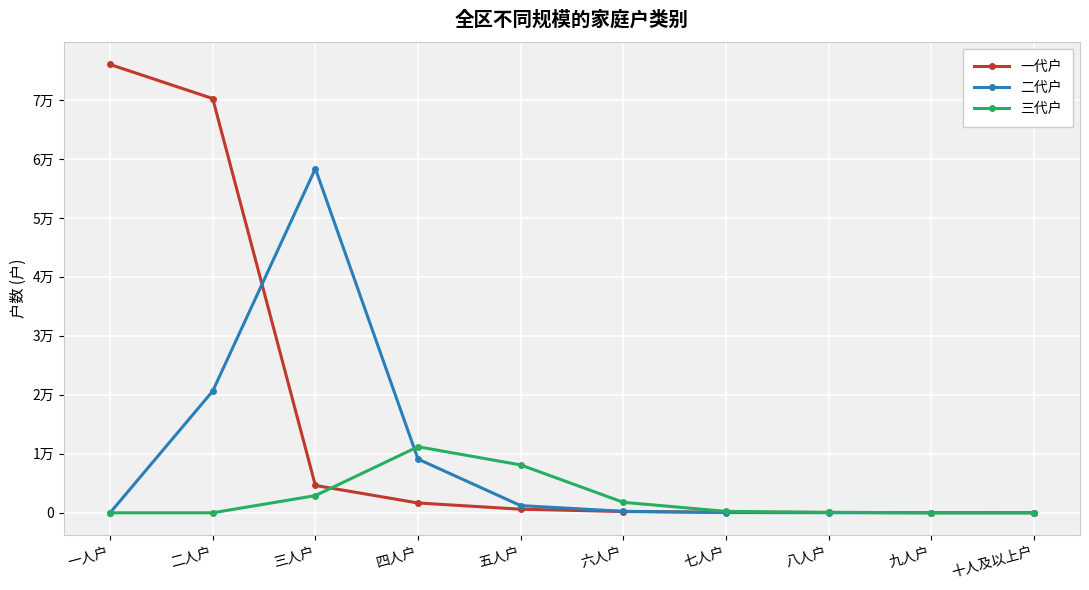

Does the chart display data point markers on the line(s)?

Yes